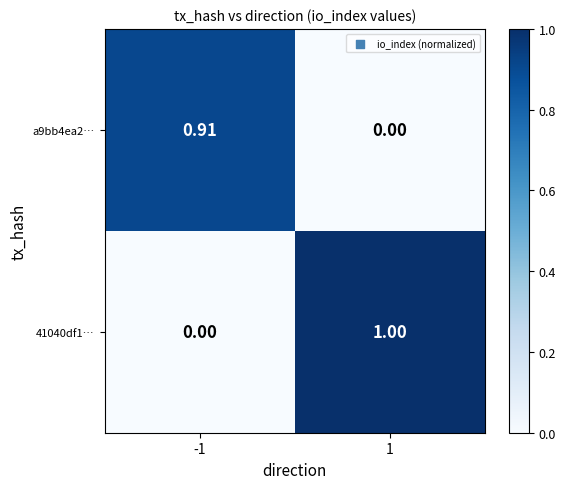

What is the total value across all series at 1?

1.0